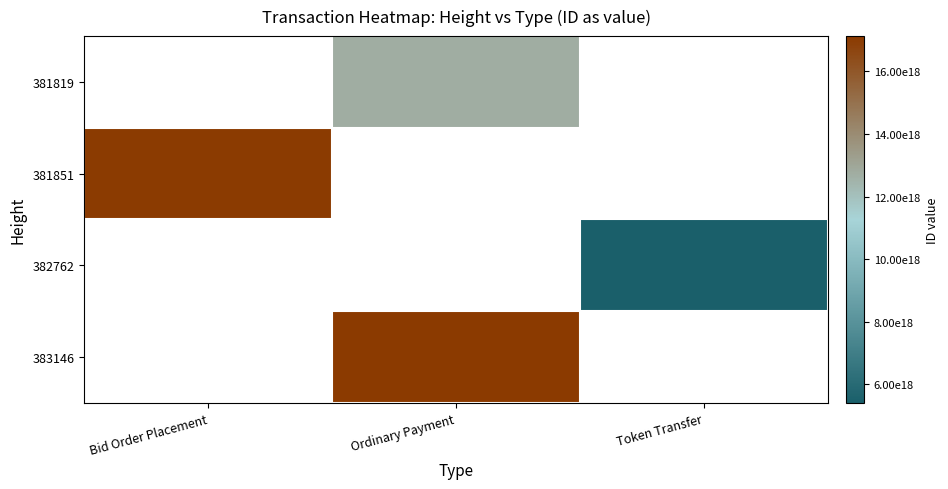

Reading left to right, transcribe all the data shown in this chart.

381819: Bid Order Placement=0	Ordinary Payment=12695975183882811392	Token Transfer=0
381851: Bid Order Placement=17040018521236928512	Ordinary Payment=0	Token Transfer=0
382762: Bid Order Placement=0	Ordinary Payment=0	Token Transfer=5410915133284761600
383146: Bid Order Placement=0	Ordinary Payment=17124110326764081152	Token Transfer=0